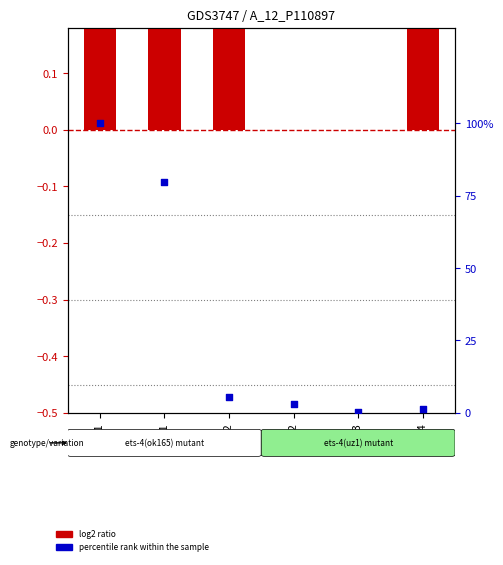

What are all the series names shown in the legend?

log2 ratio, percentile rank within the sample